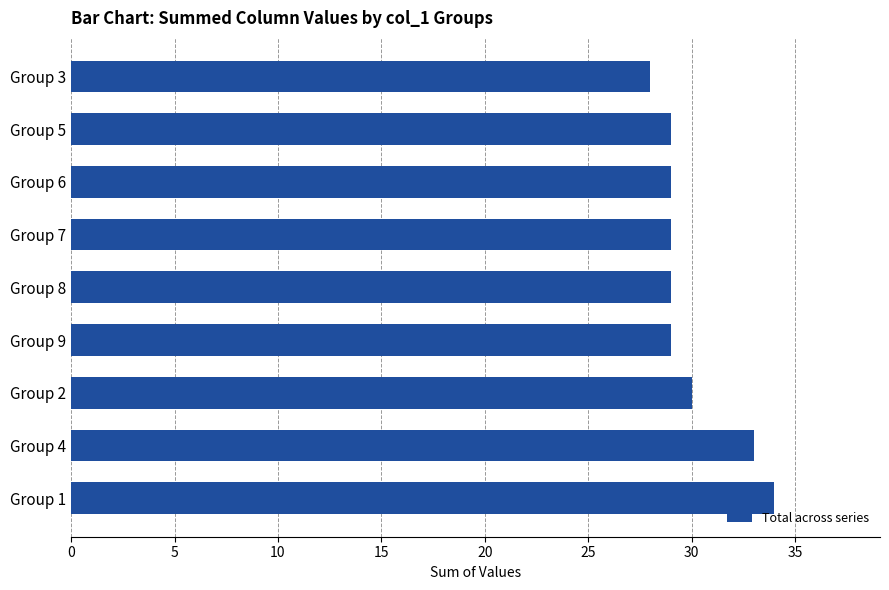

What is the average value?

30